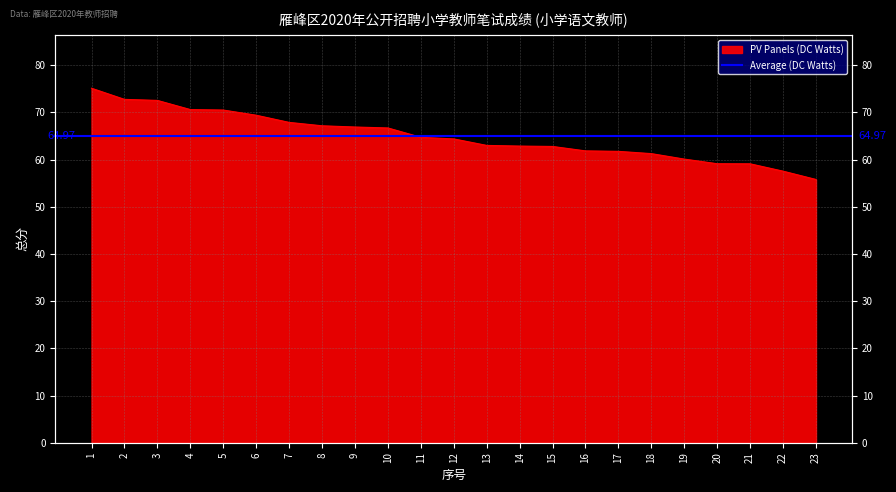

What is the change in value from 6 to 8?

-2.2